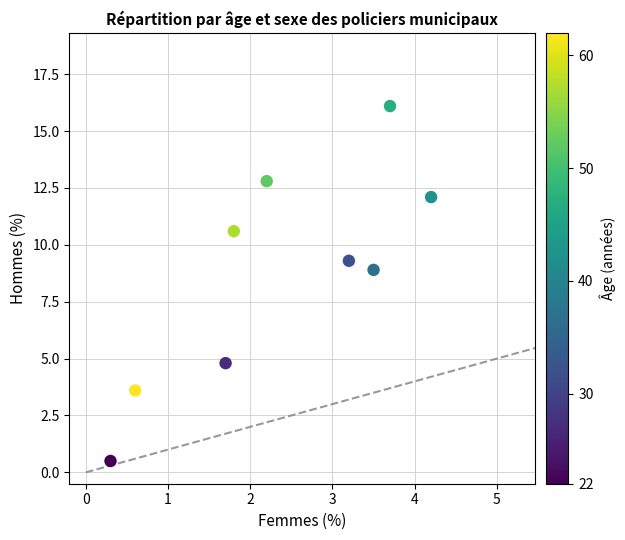

What is the range of X values (max minus min)?

3.9